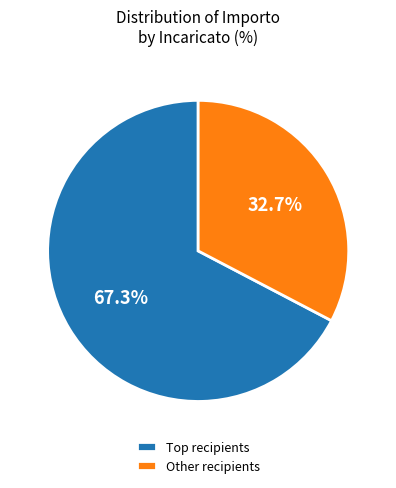

How many segments does this pie chart have?

2